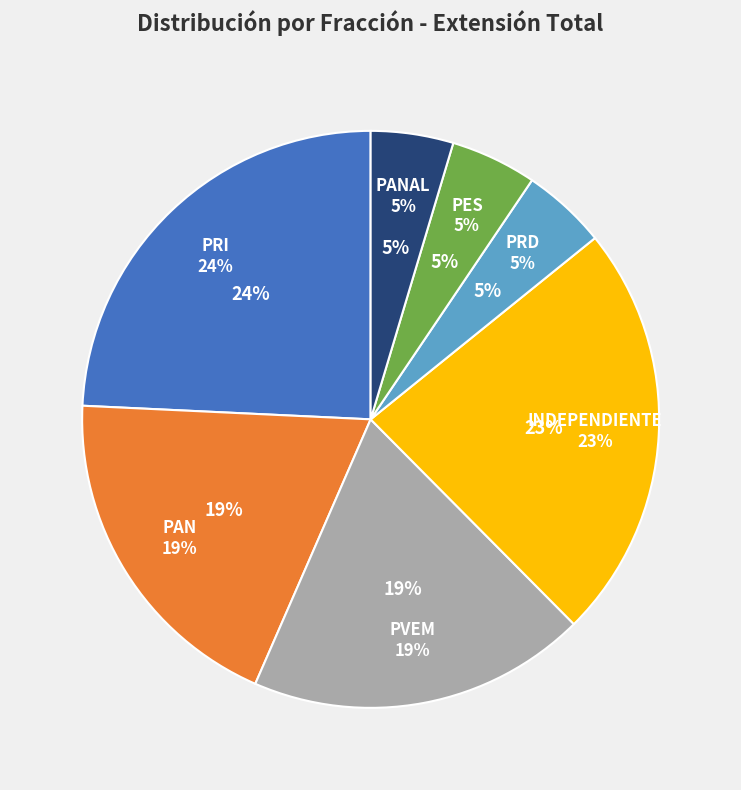

How much of the chart is everything except PES?

95.2%